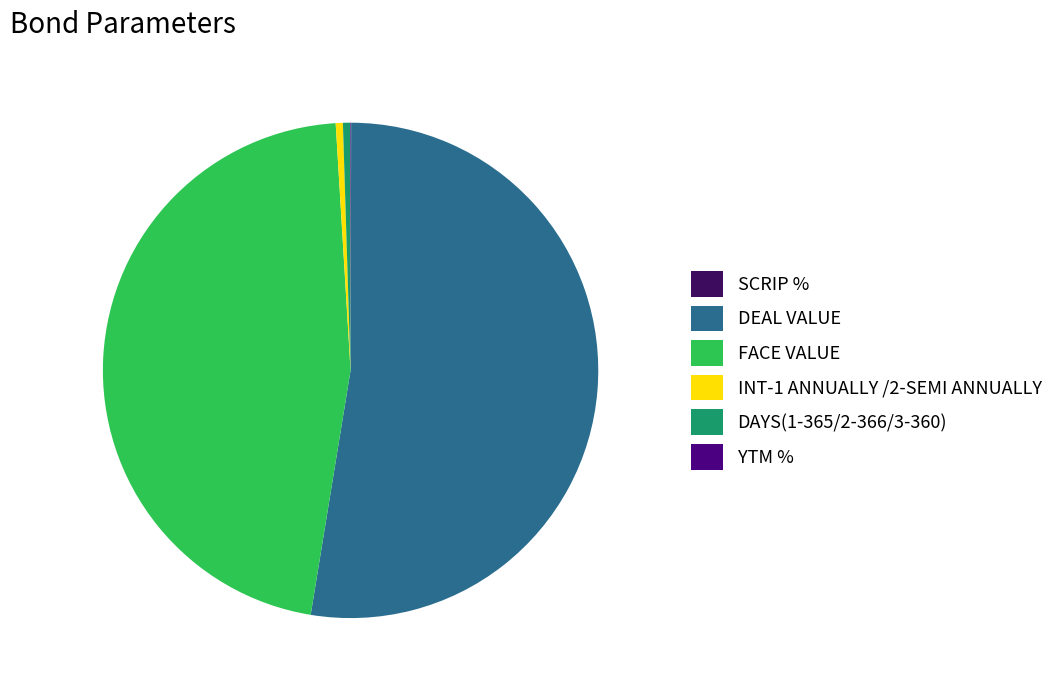

Combined, do DAYS(1-365/2-366/3-360) and DEAL VALUE account for over 50%?

Yes